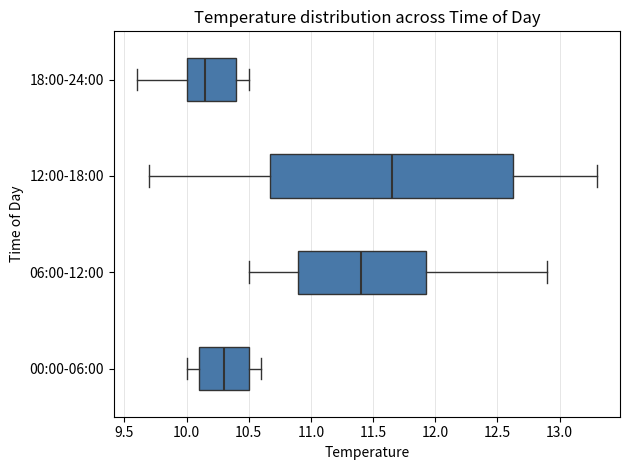

Where does the right whisker of the box for 00:00-06:00 end on the x-axis? The values are not printed on the chart, so give them approximately, as read against the axis.

10.60